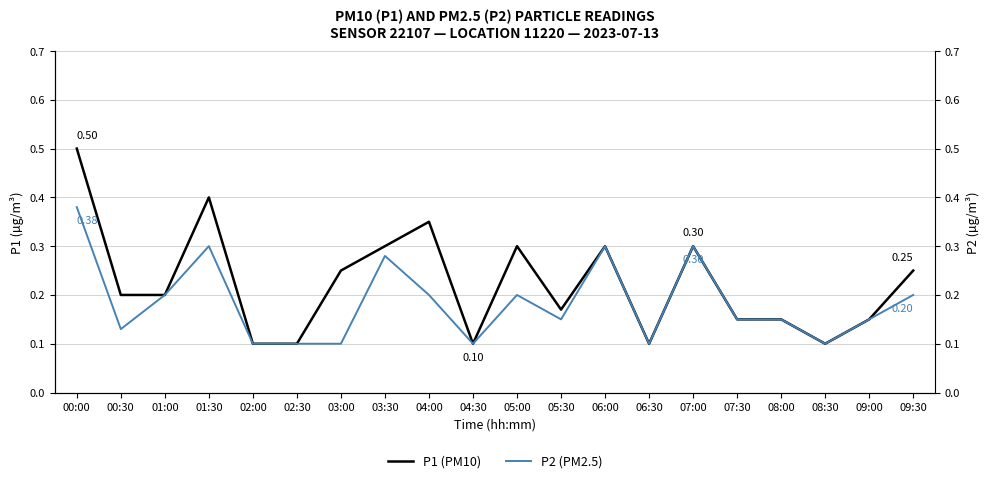

What is the sum of the P1 (PM10) values at 02:00 and 09:00?

0.2